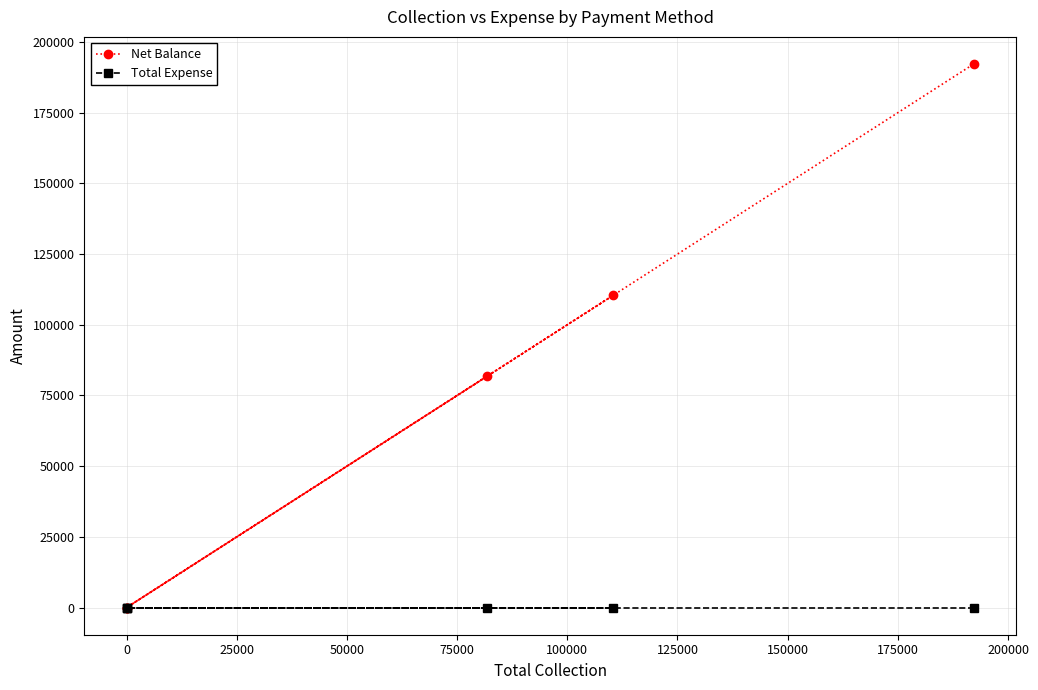

What is the difference between the maximum and minimum values in the Net Balance series?

192200